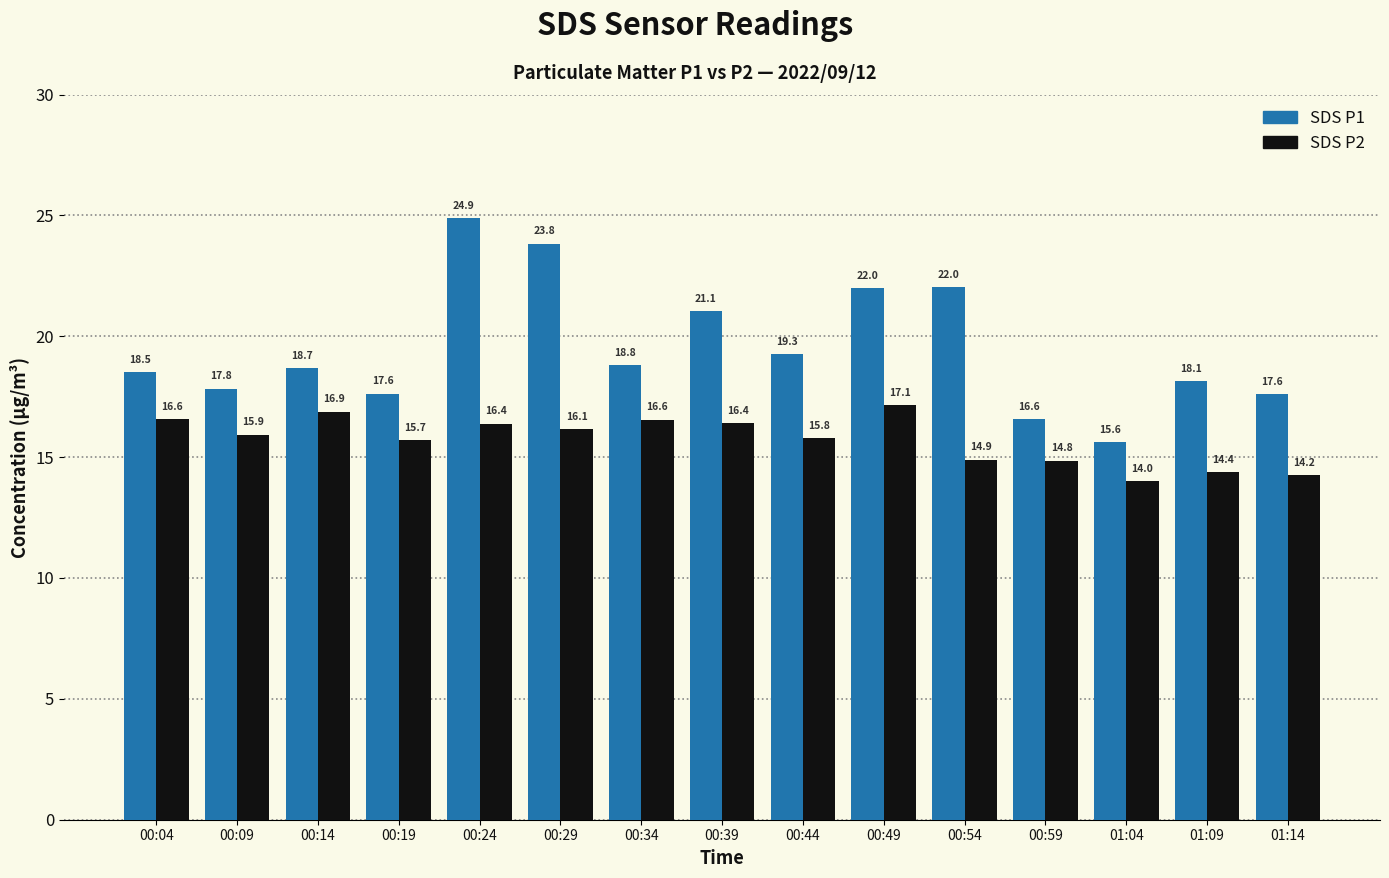

Rank the series by their maximum value, from highest to lowest.

SDS P1, SDS P2